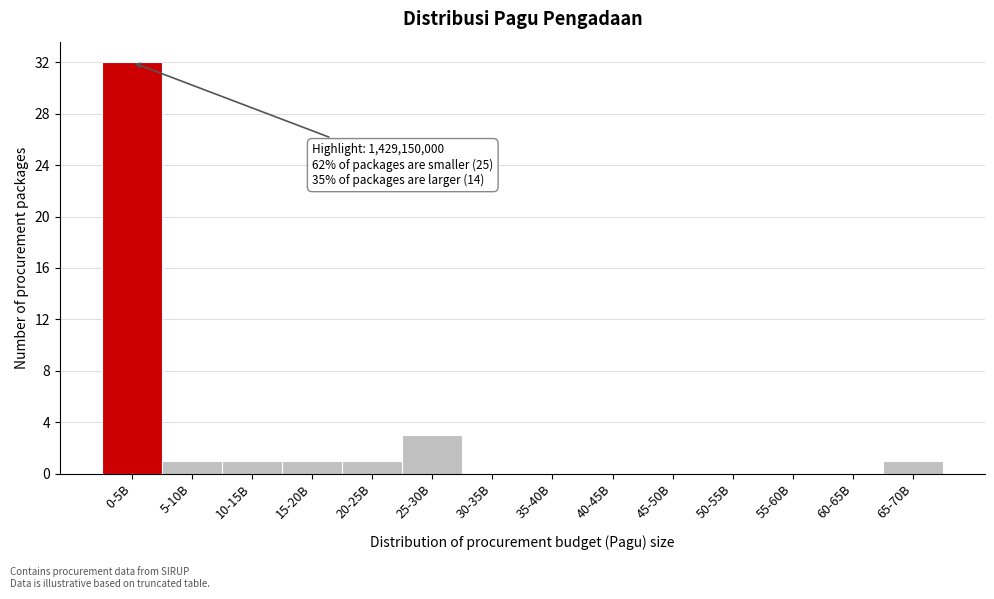

Reading right to left, transcribe all the data shown in this chart.

65-70B=1	60-65B=0	55-60B=0	50-55B=0	45-50B=0	40-45B=0	35-40B=0	30-35B=0	25-30B=3	20-25B=1	15-20B=1	10-15B=1	5-10B=1	0-5B=32